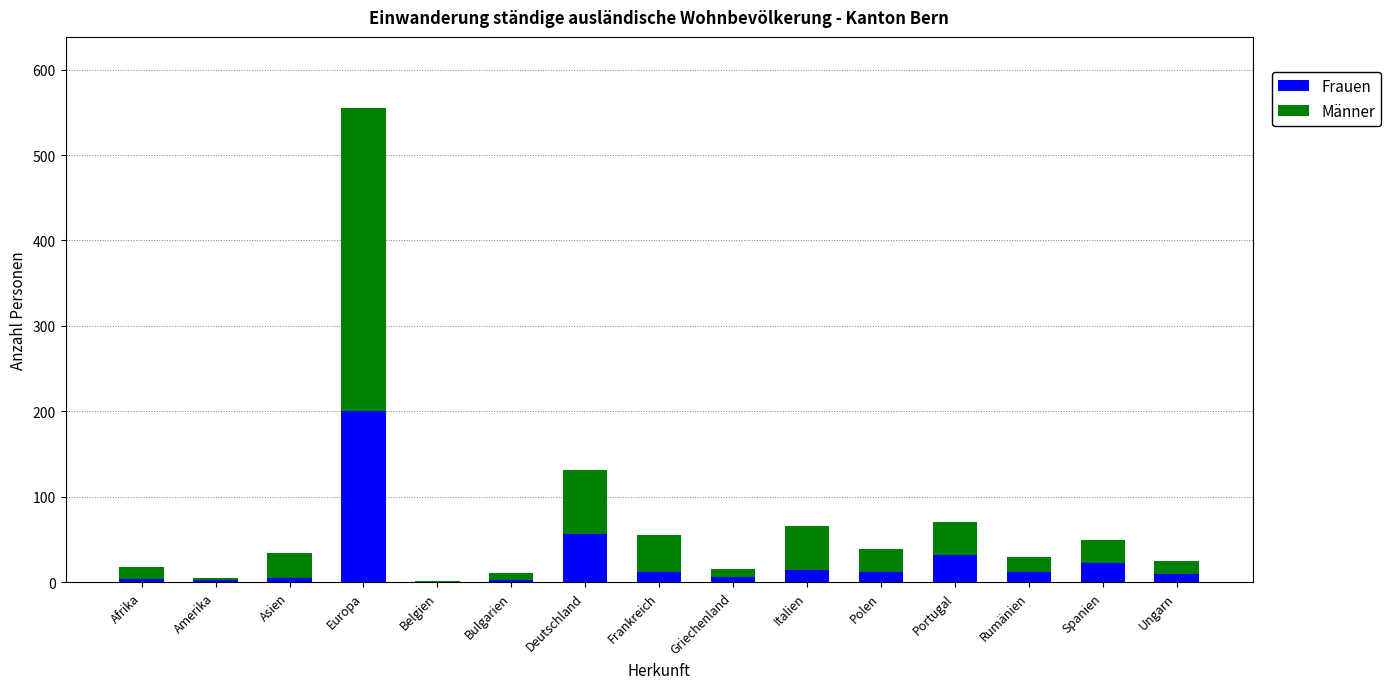

What is the maximum value for Frauen?

200